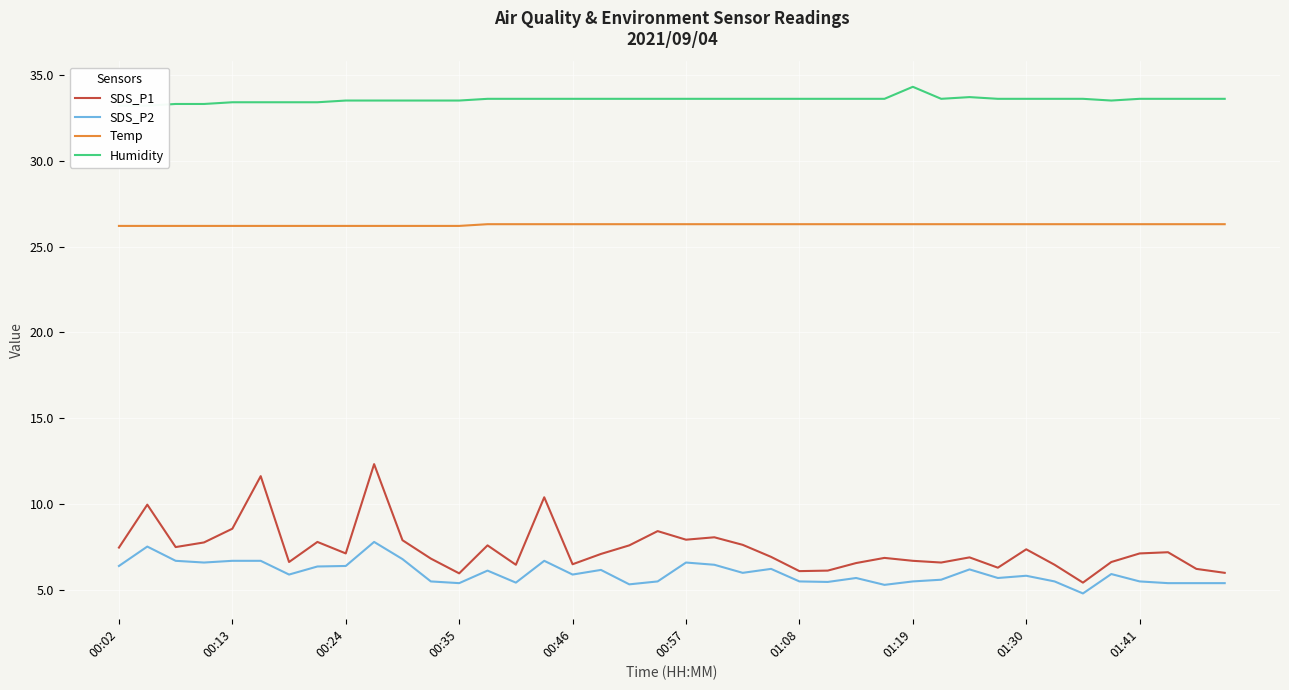

True or false: SDS_P2 and Temp intersect in this chart.

False